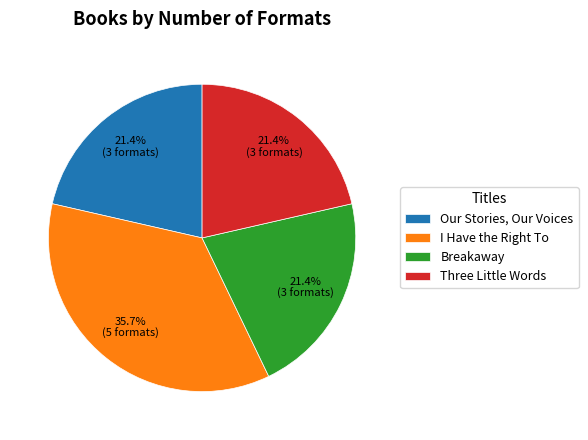

How many segments does this pie chart have?

4